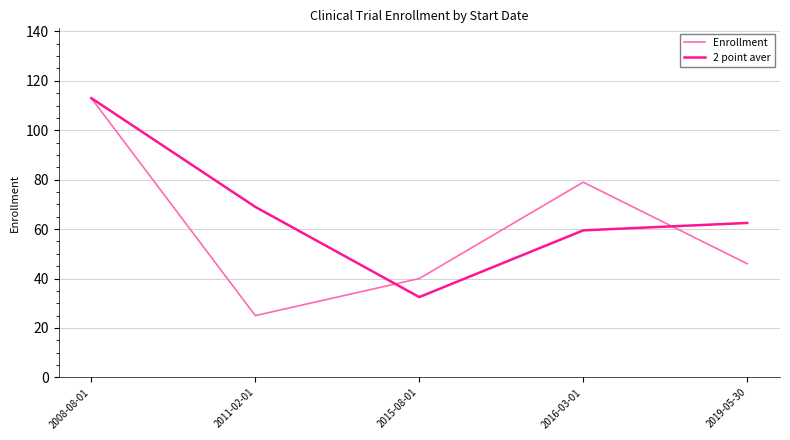

Which category has the highest value across all series?

2008-08-01